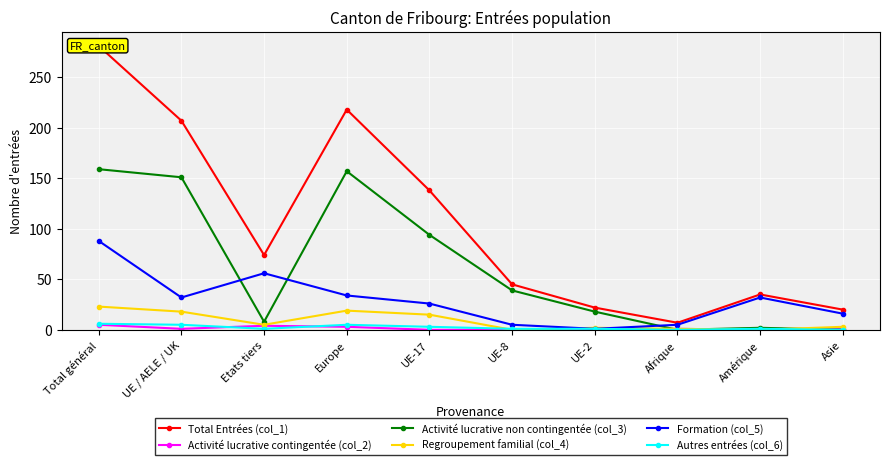

Which series has the widest spread of values?

Total Entrées (col_1)